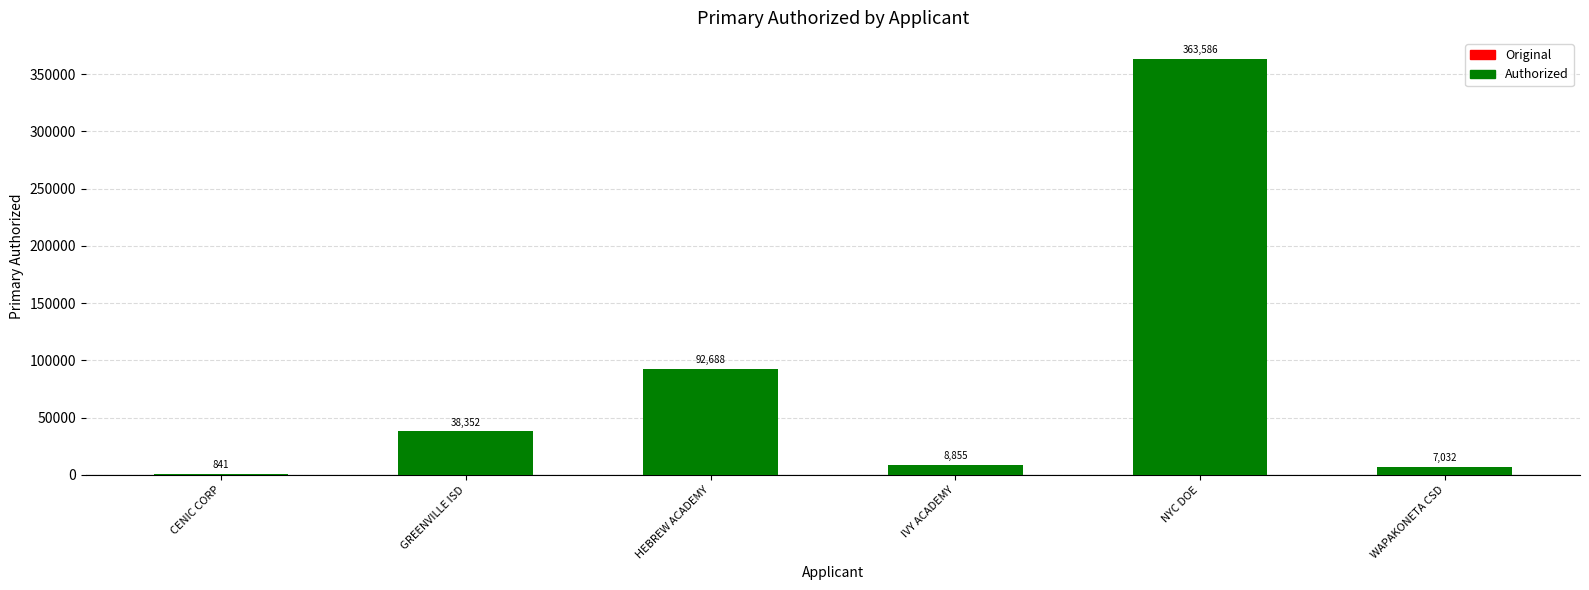

Approximately how many times larger is the value at HEBREW ACADEMY compared to WAPAKONETA CSD?

13.2